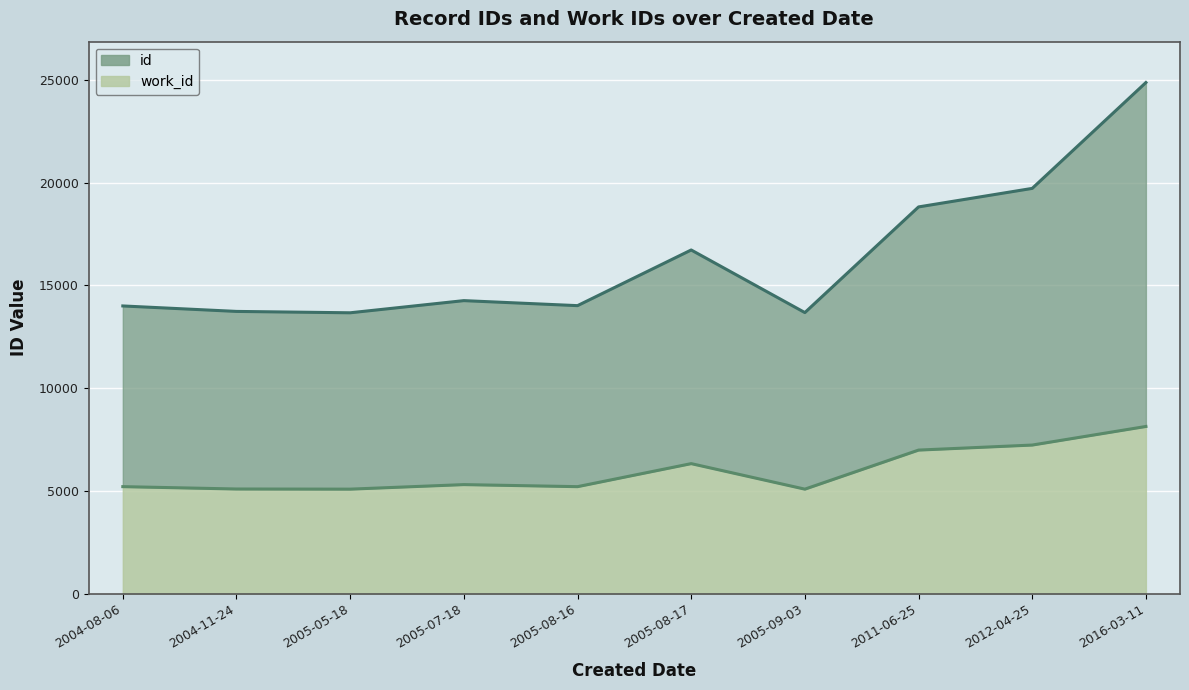

At 2005-05-18, list the series in order from smallest to largest.

work_id, id